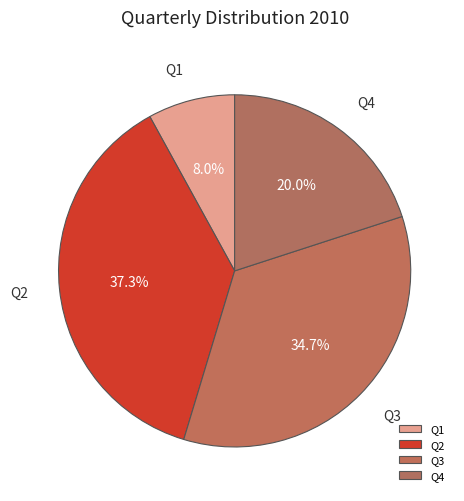

What percentage is the Q1 slice, to the nearest percent?

8%